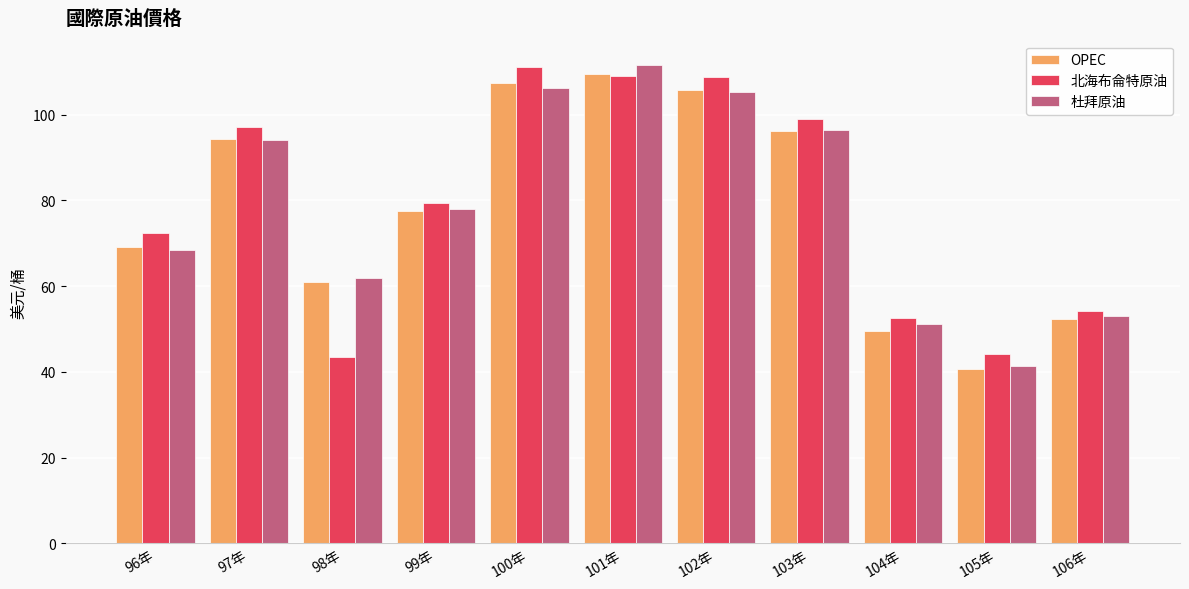

Which series has the widest spread of values?

杜拜原油